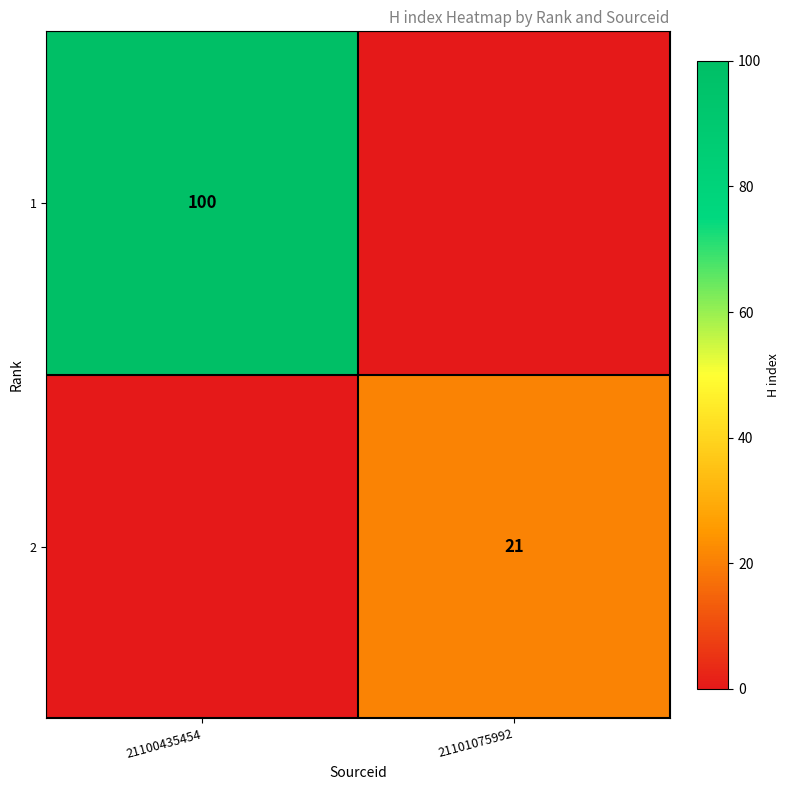

True or false: 1 has a value of 100 at 21100435454.

True